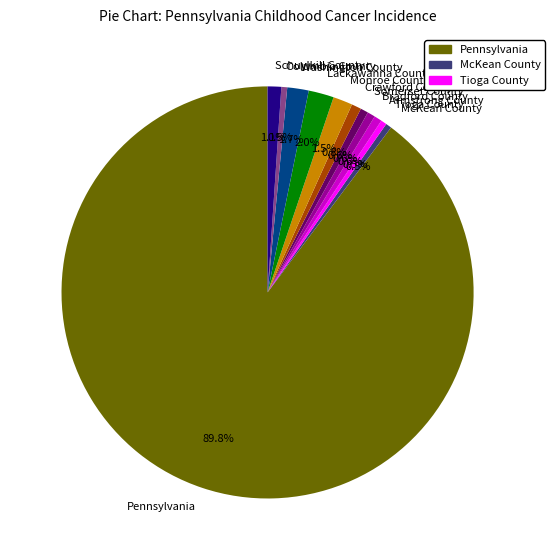

How many slices are in this pie chart?

12